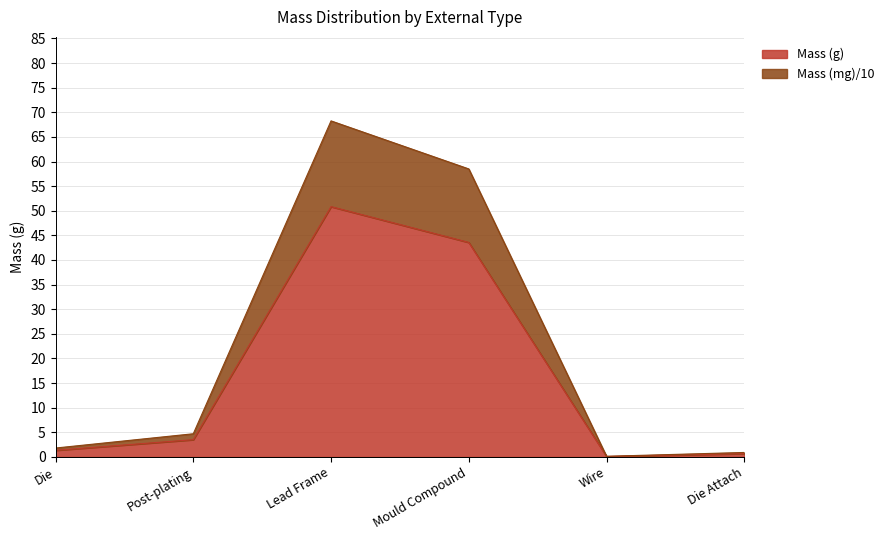

At which category does Mass reach its first local valley?

Wire